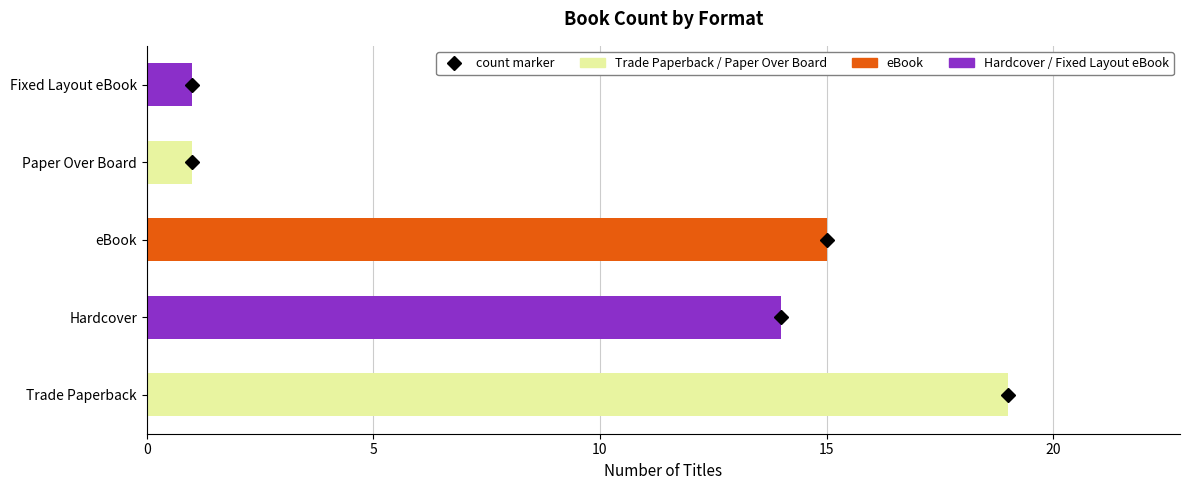

Count the number of data series in this chart.

1